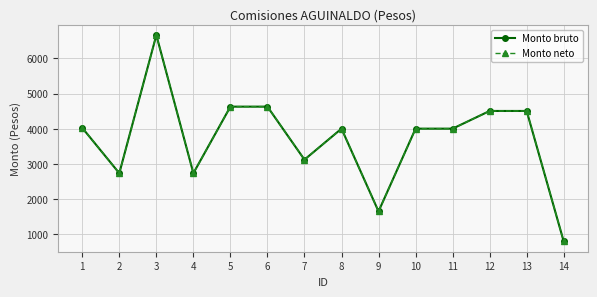

How many lines are shown in the chart?

2